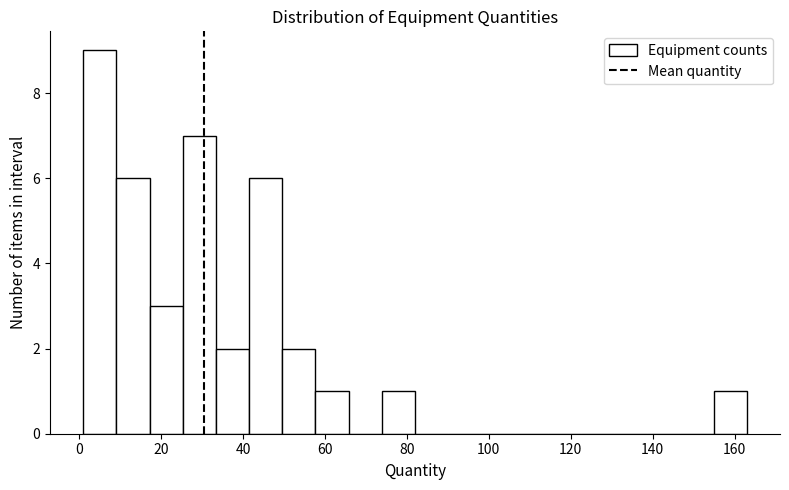

Which range on the x-axis has the tallest bar?

2 to 10